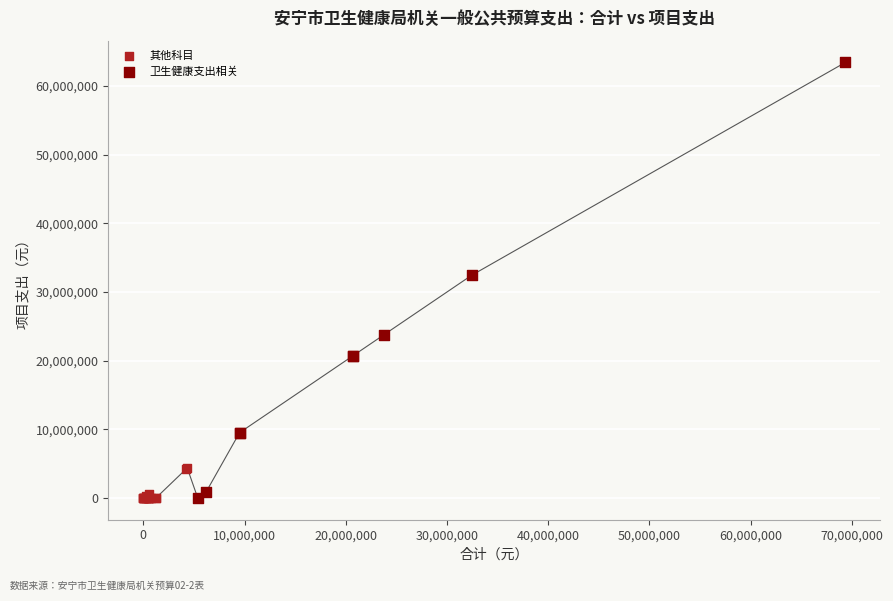

What are all the series names shown in the legend?

其他科目, 卫生健康支出相关